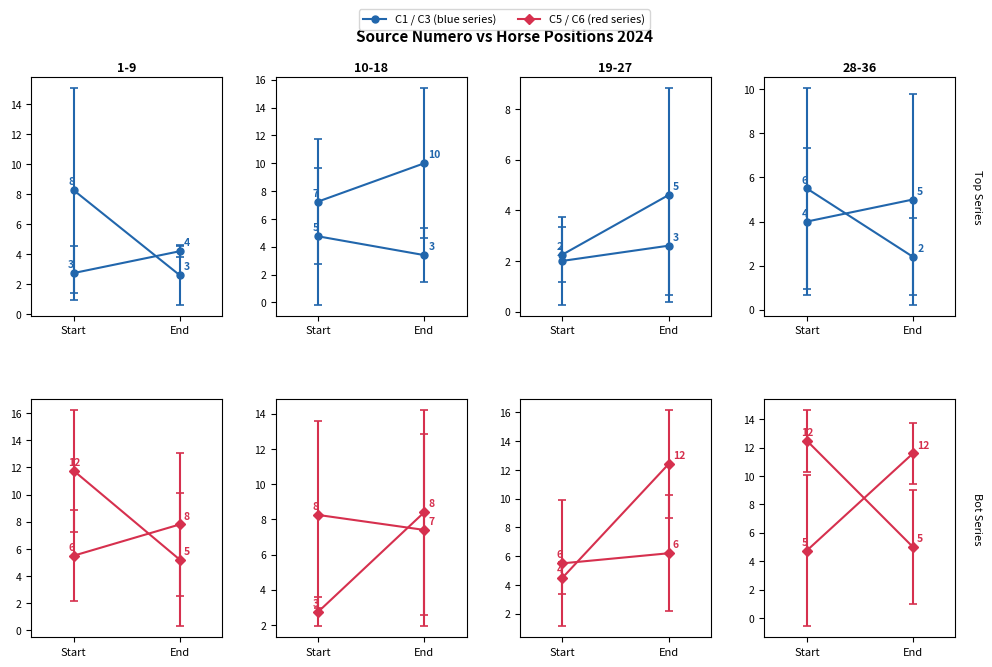

What is the value of the C5 point at the 20th from the left?

4